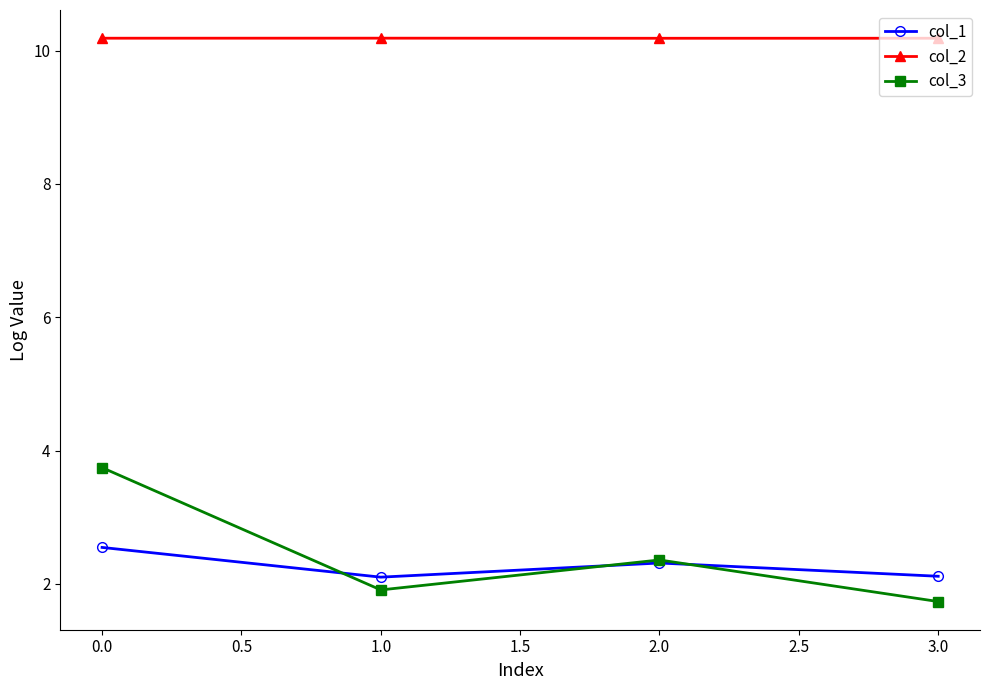

What is the greatest value displayed?

10.2